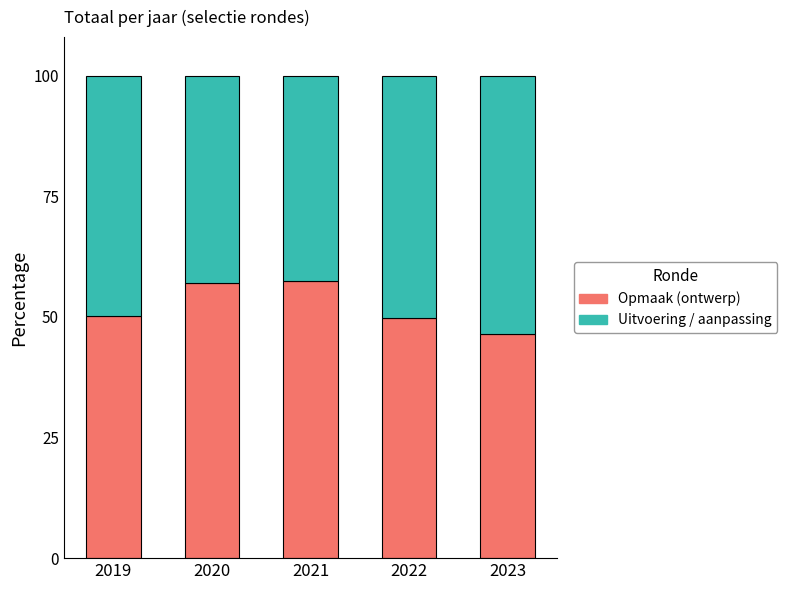

The value of Opmaak (ontwerp) at 2021 is 57.5. True or false?

True